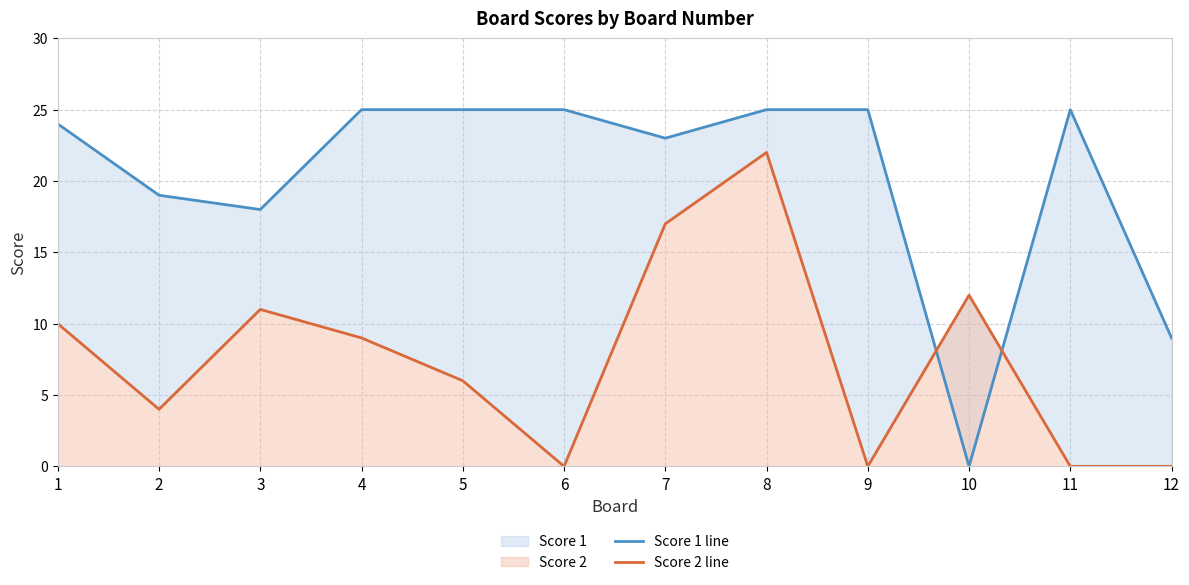

True or false: Score 2 line has a value of 17 at 7.

True